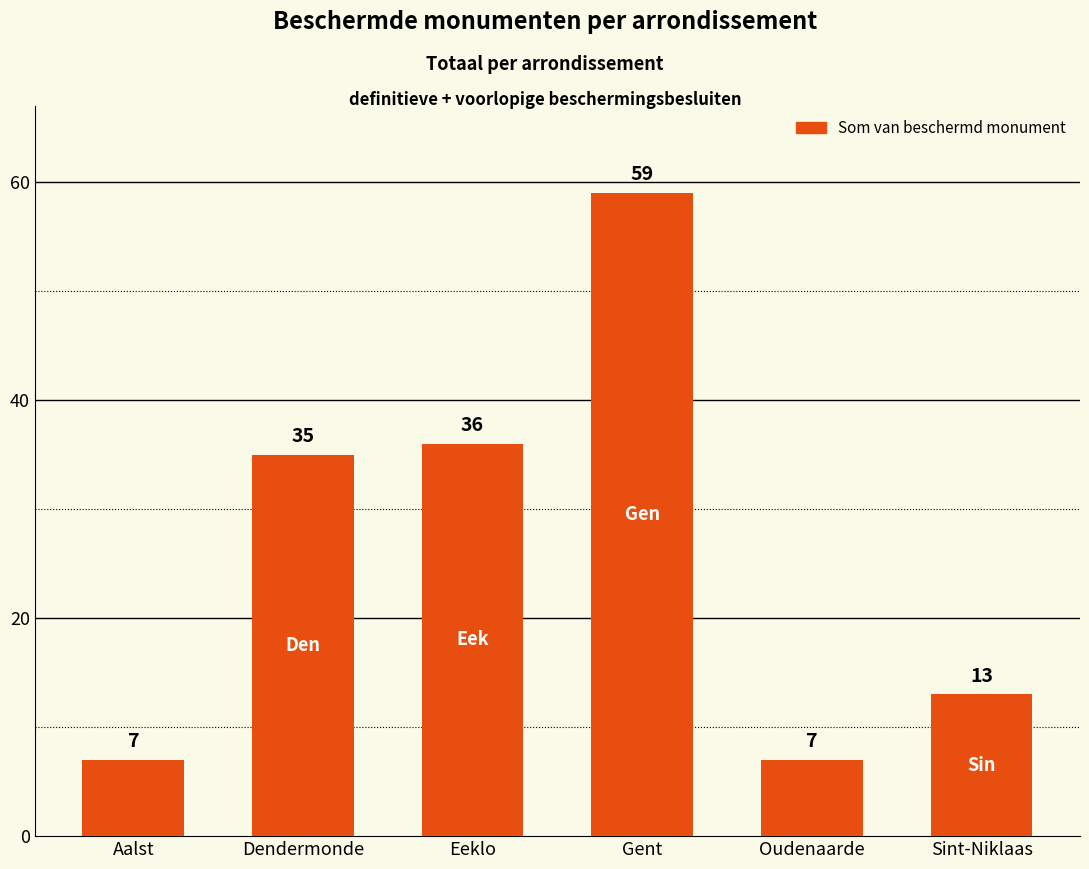

What is the change in value from Eeklo to Gent?

+23